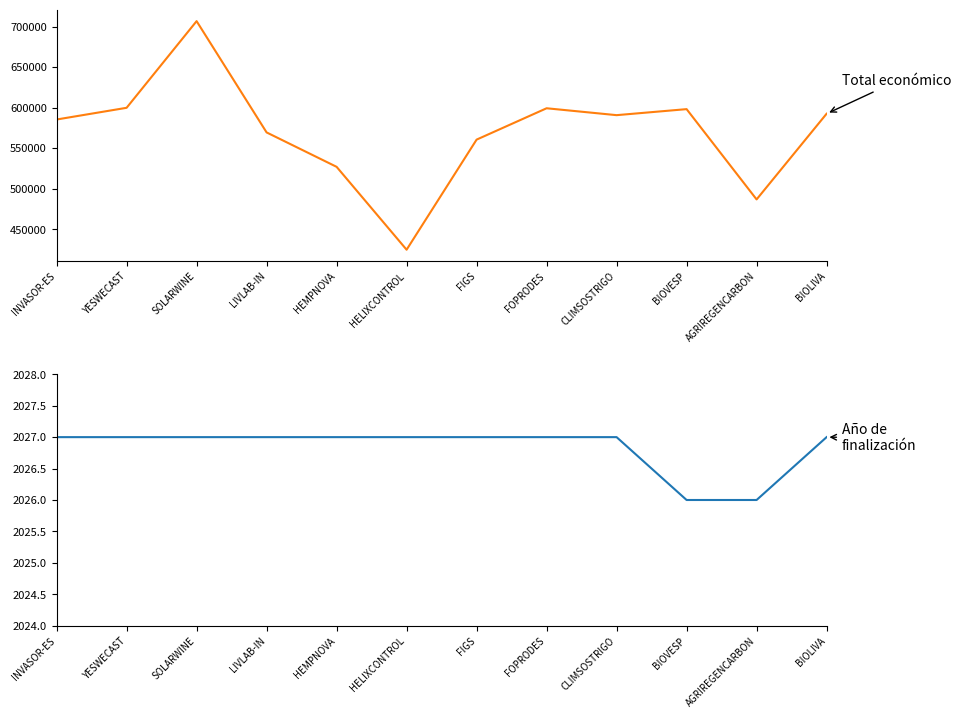

Where is the first local maximum for Total económico?

SOLARWINE